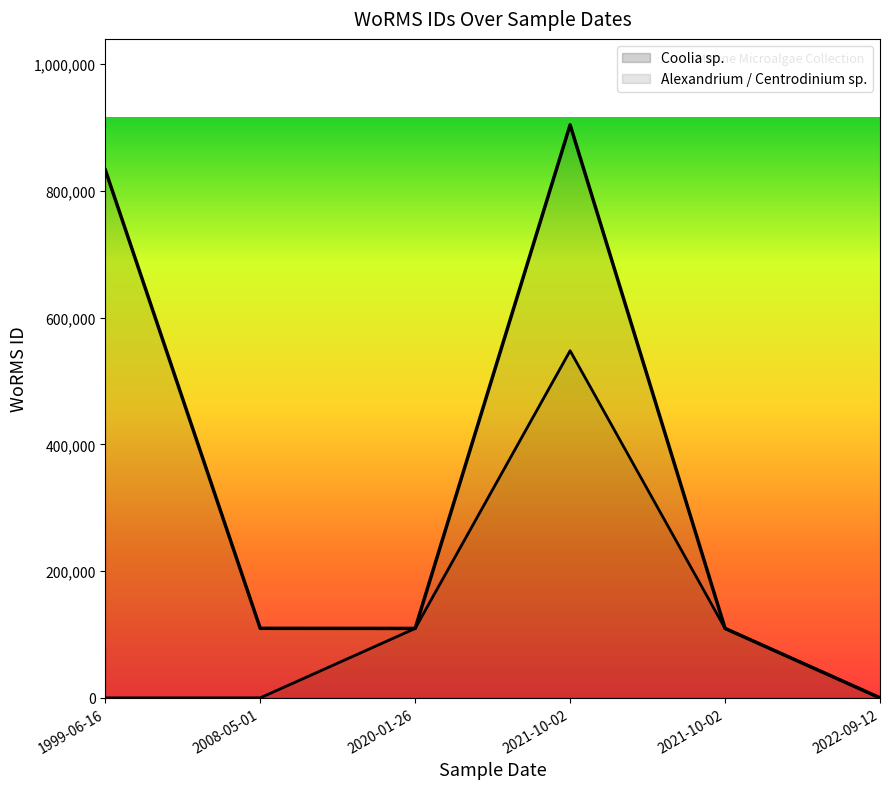

Is it true that Alexandrium sp. equals 74816 at 2008-05-01?

False